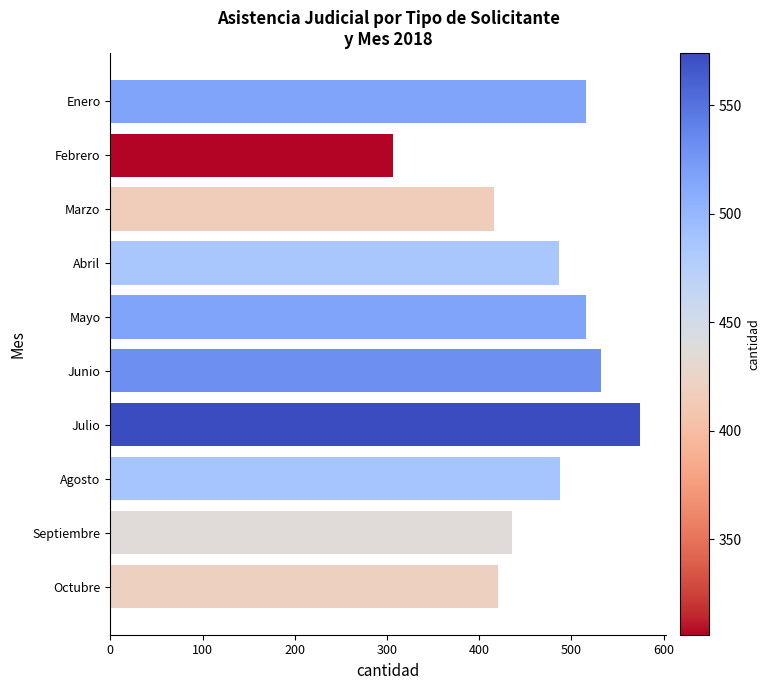

The value at Abril is 710. True or false?

False